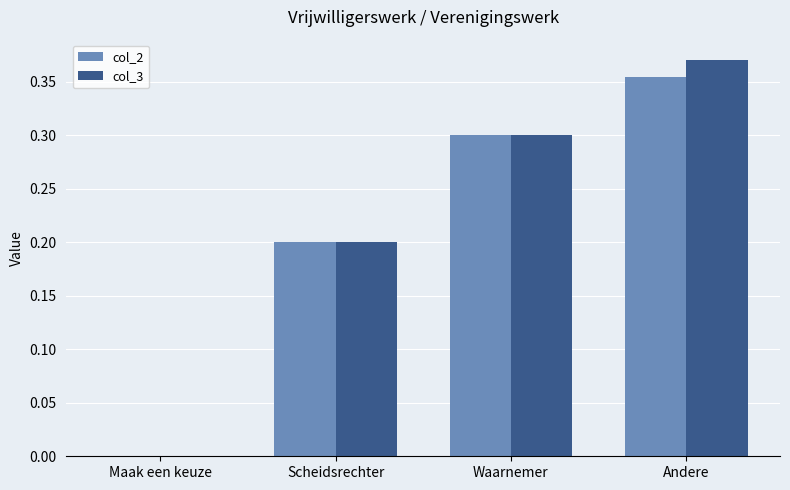

How many values in col_2 are above zero?

3